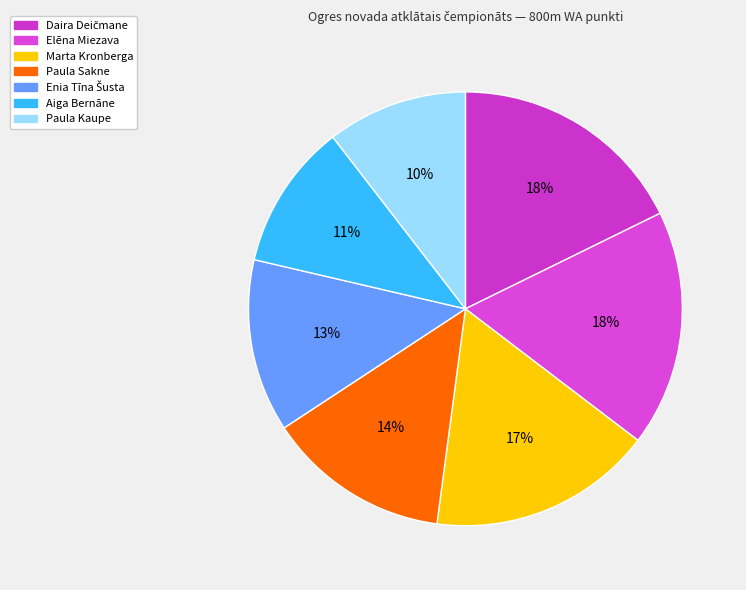

Combined, what portion of the pie is Aiga Bernāne and Paula Sakne?

24.5%